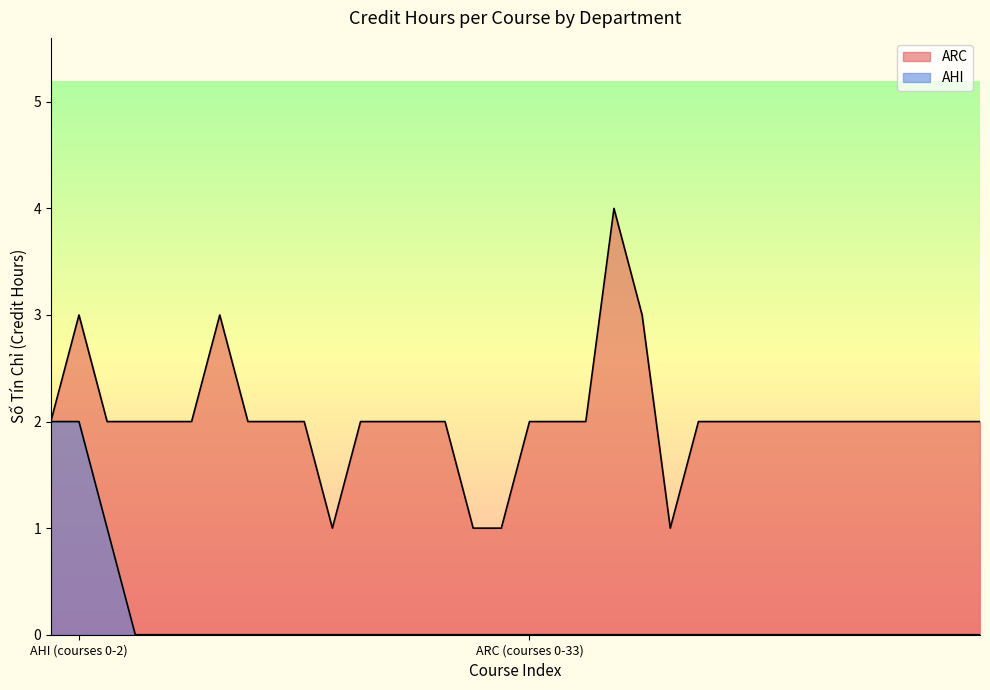

What is the label of the 8th point from the right?

26